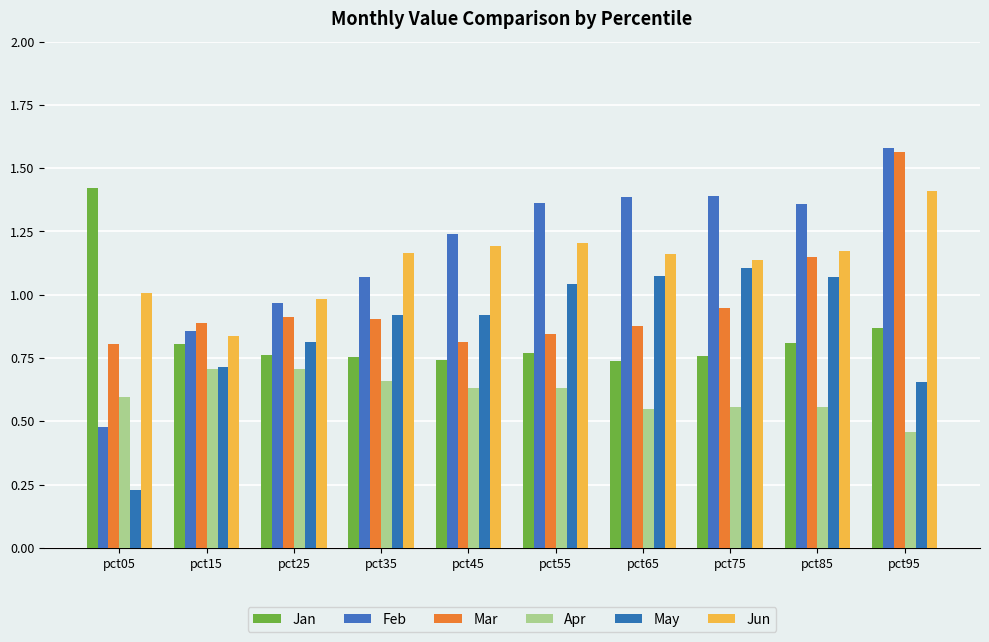

Are the bars grouped side by side (vs. stacked)?

Yes